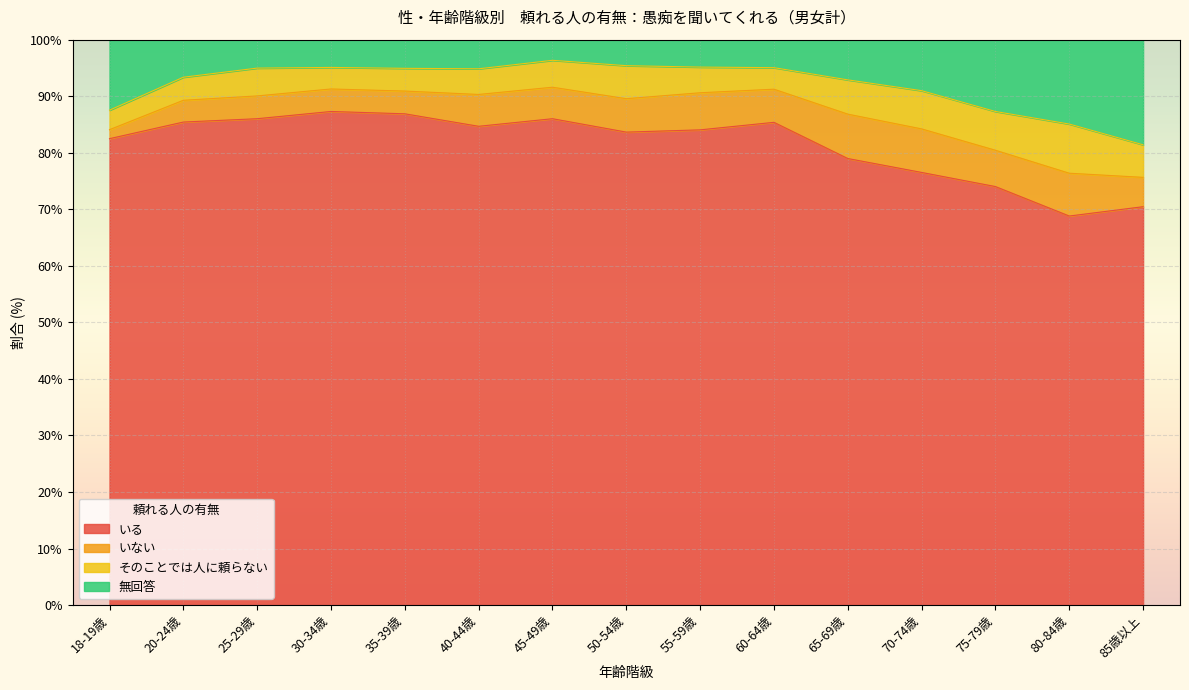

How many values in the いる series are below 84?

7